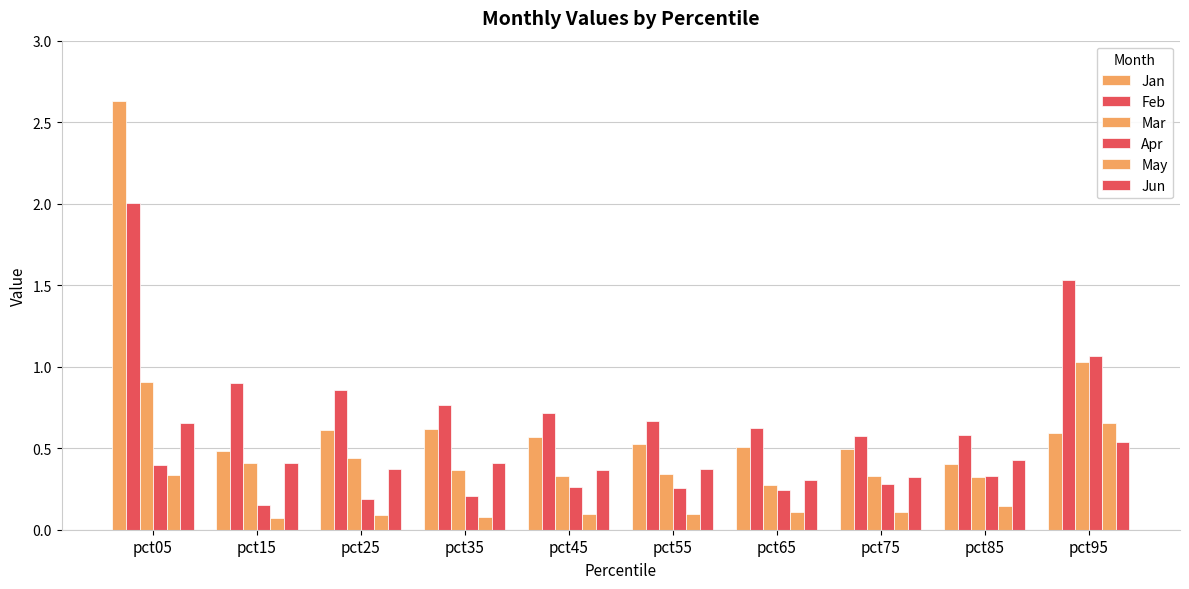

At which label does Feb reach its peak?

pct05